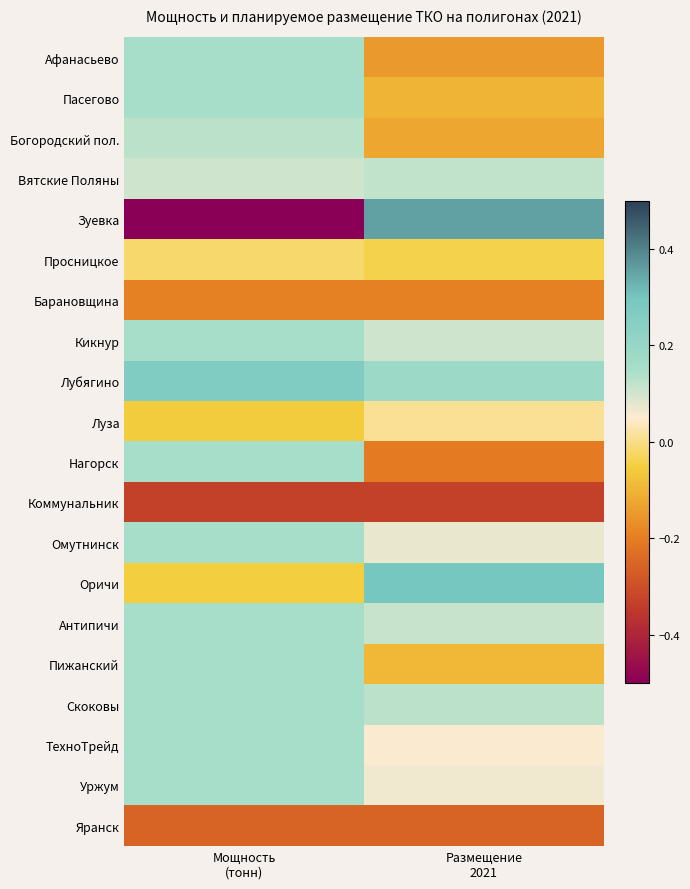

What is the maximum value shown in the chart?

0.4